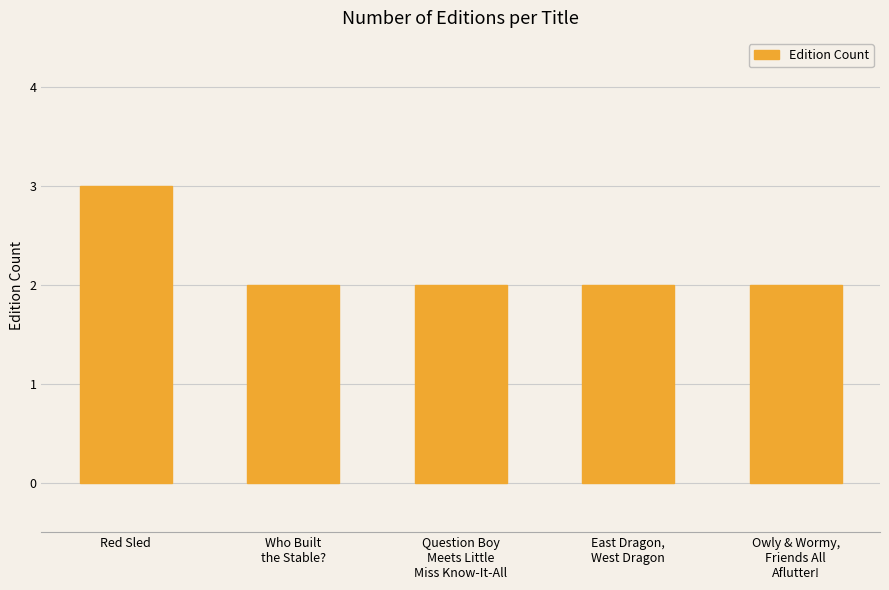

Read the value at East Dragon,
West Dragon.

2